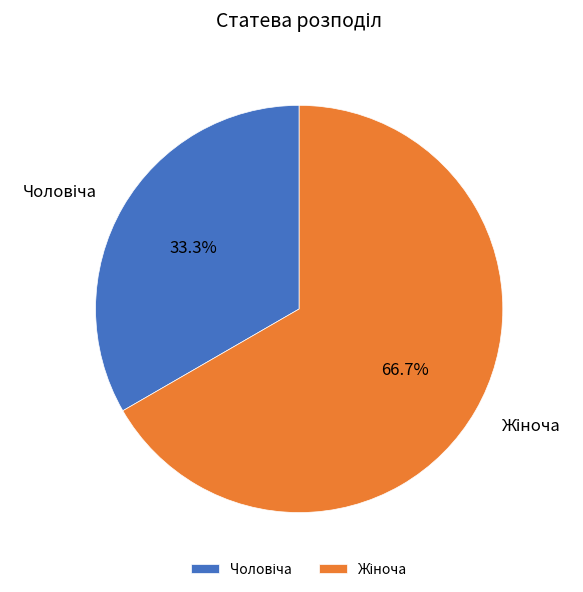

Count the number of slices in the pie.

2